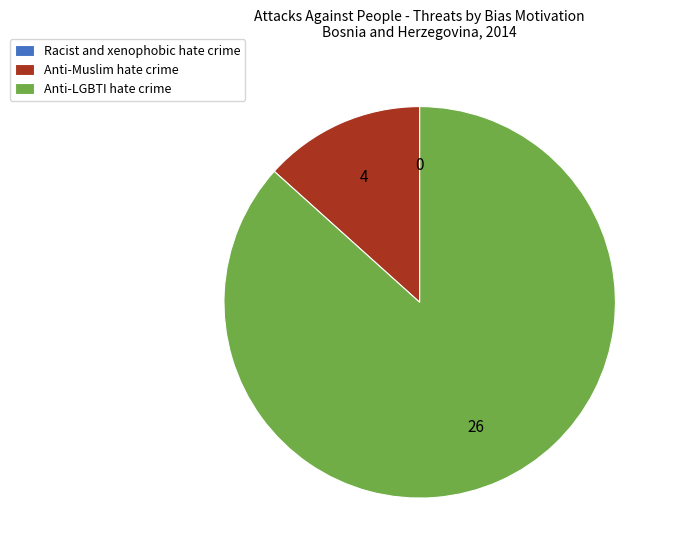

Between Anti-Muslim hate crime and Anti-LGBTI hate crime, which is larger?

Anti-LGBTI hate crime